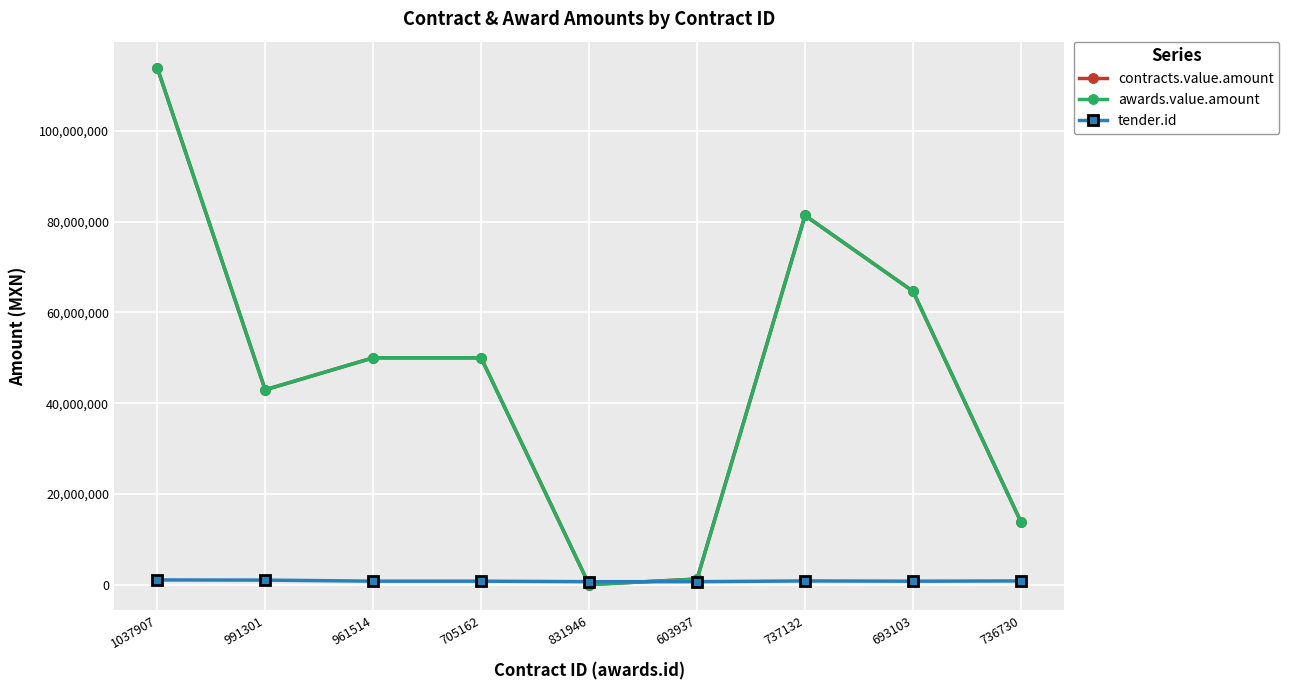

At which category is the sum across all series the highest?

1037907